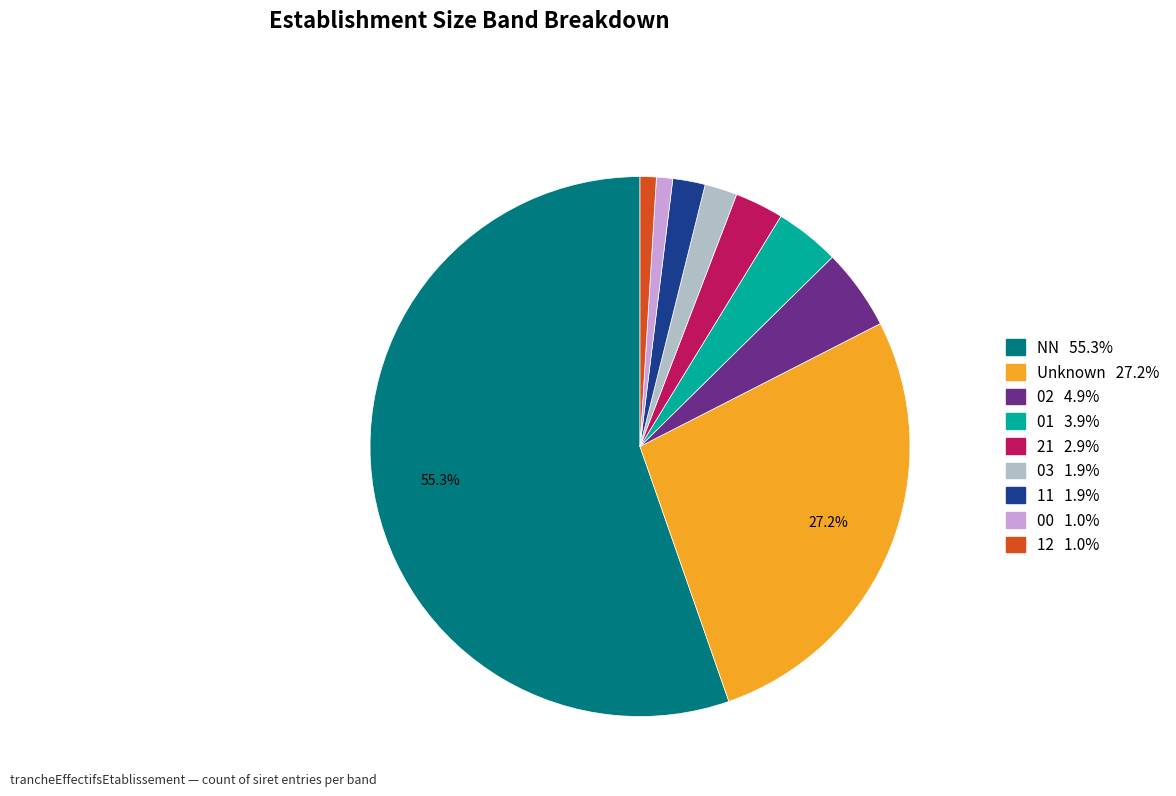

Is there any slice that represents more than half of the pie?

Yes